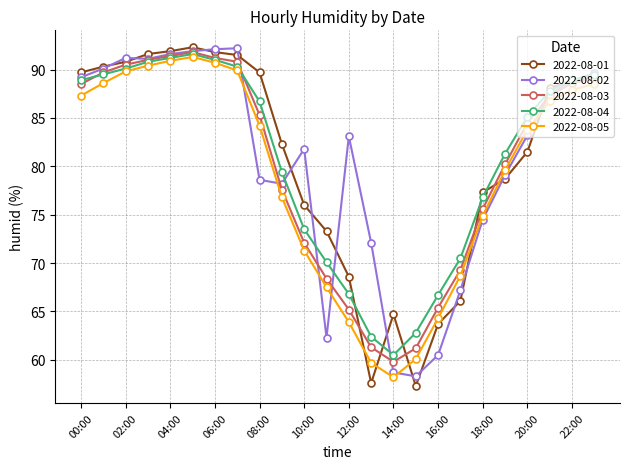

What is the value of the 2022-08-05 point at the 6th from the left?

91.3